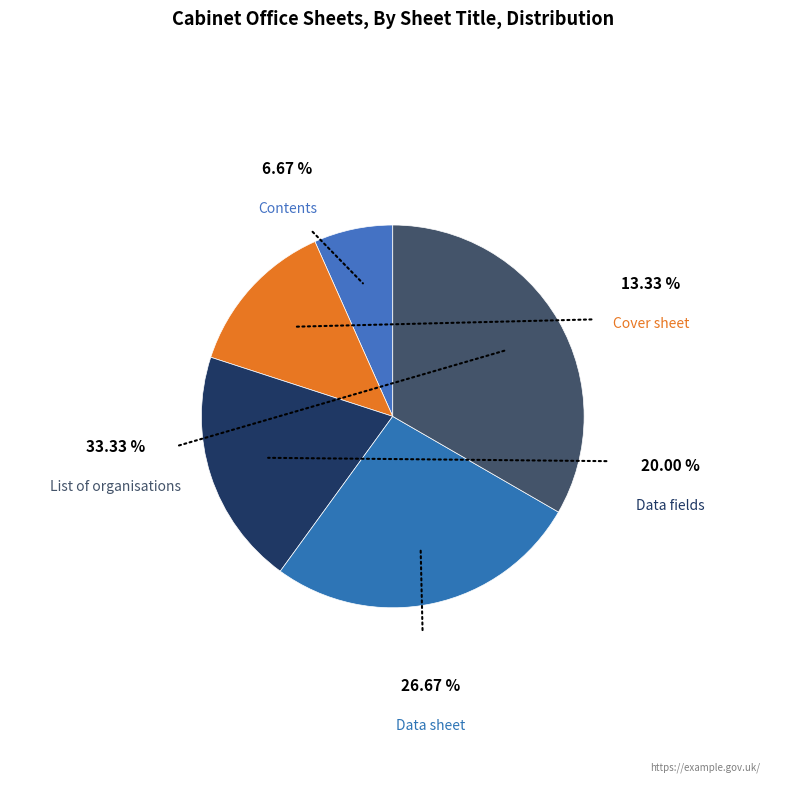

How many segments does this pie chart have?

5